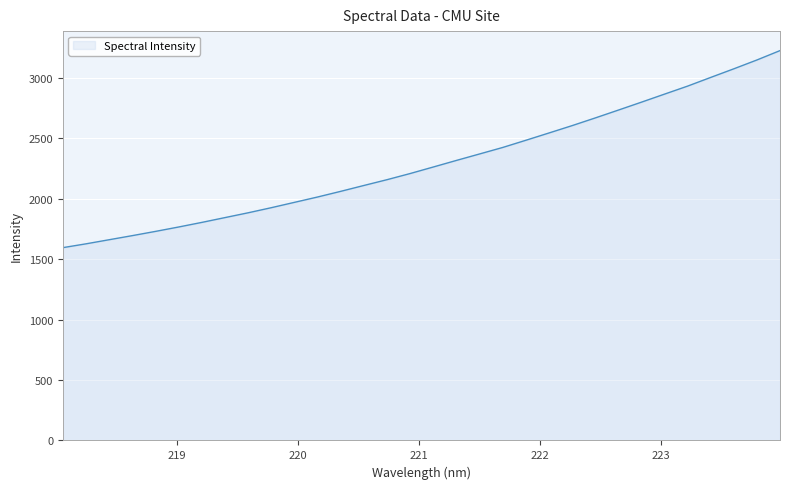

What is the maximum value shown in the chart?

3227.3